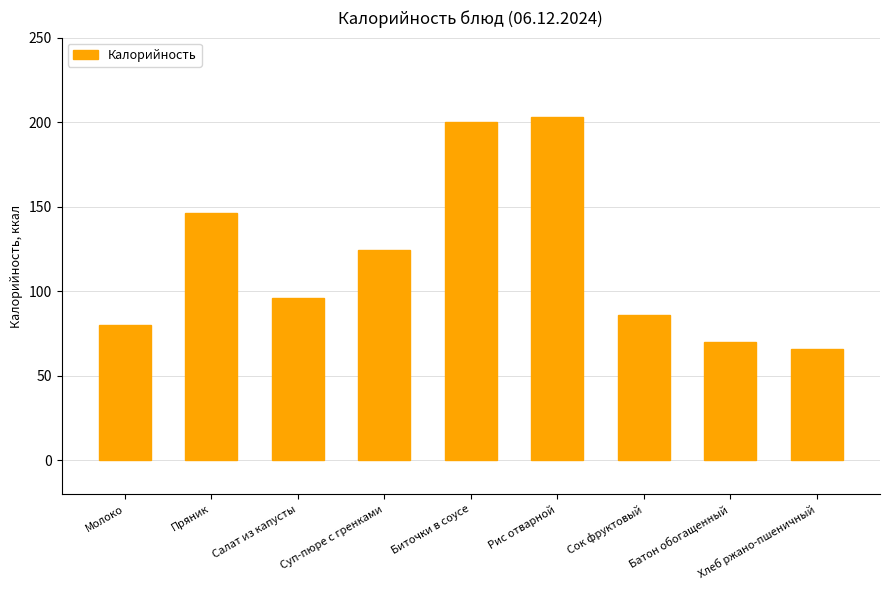

Reading left to right, extract all data points from this chart.

80.0	146.4	96.0	124.2	200.1	203.0	86.0	70.0	66.0